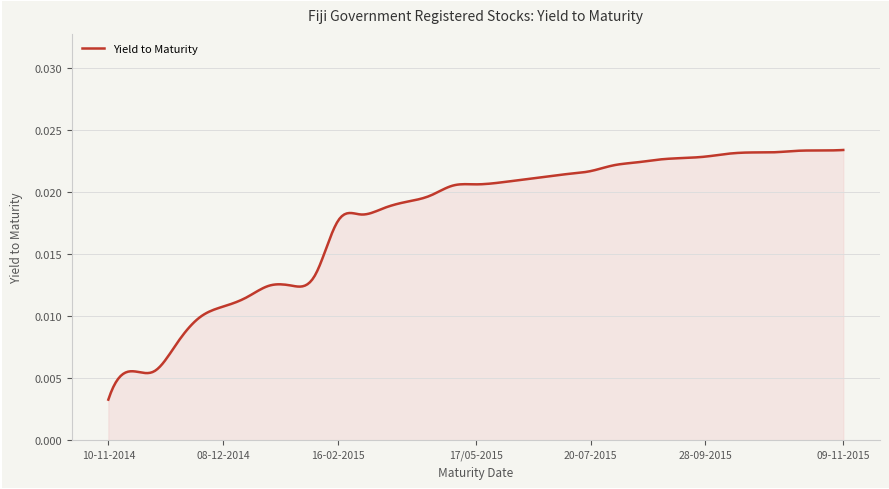

Which label corresponds to the smallest value in the chart?

10-11-2014